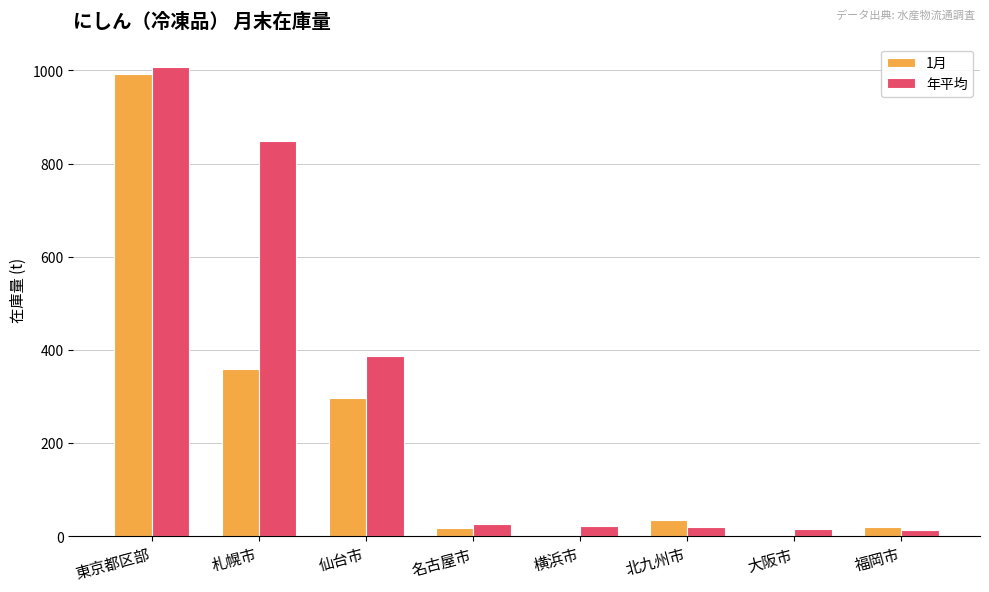

How many groups of bars are there?

8